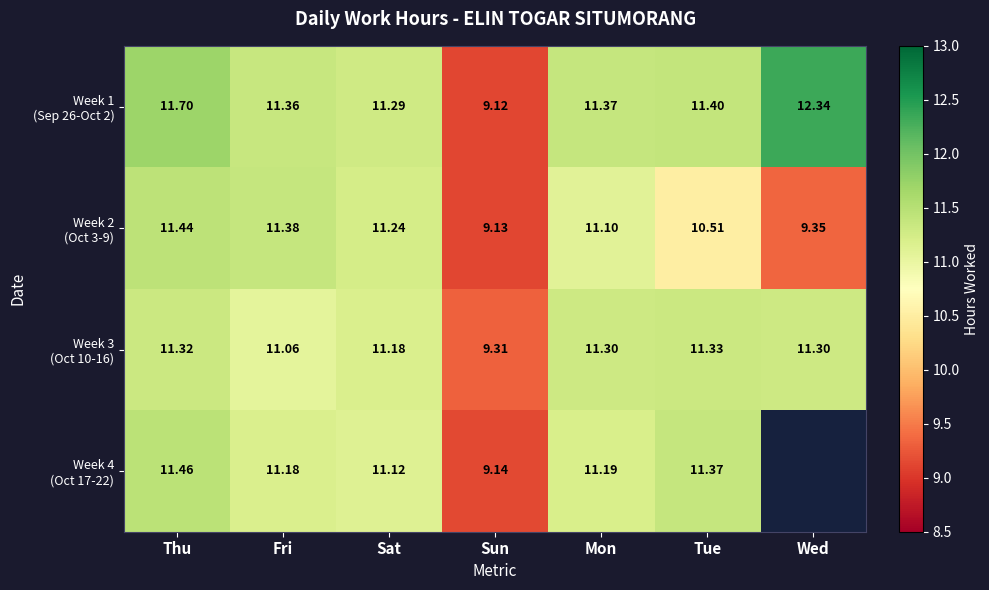

How many values in the Week 4 (Oct 17-22) series are below 11?

1